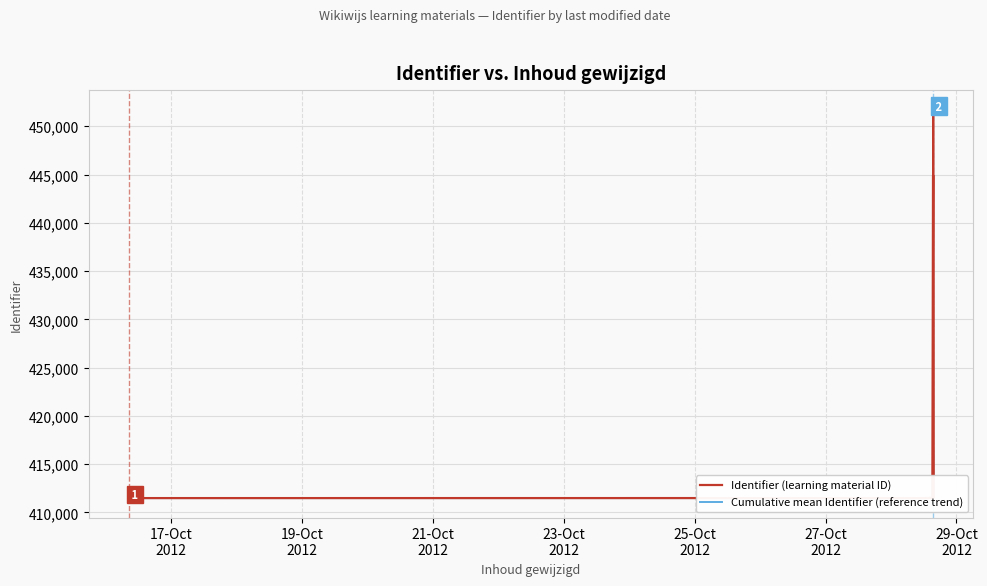

What is the difference between the second highest and minimum values in the Identifier (learning material ID) series?

33449.0